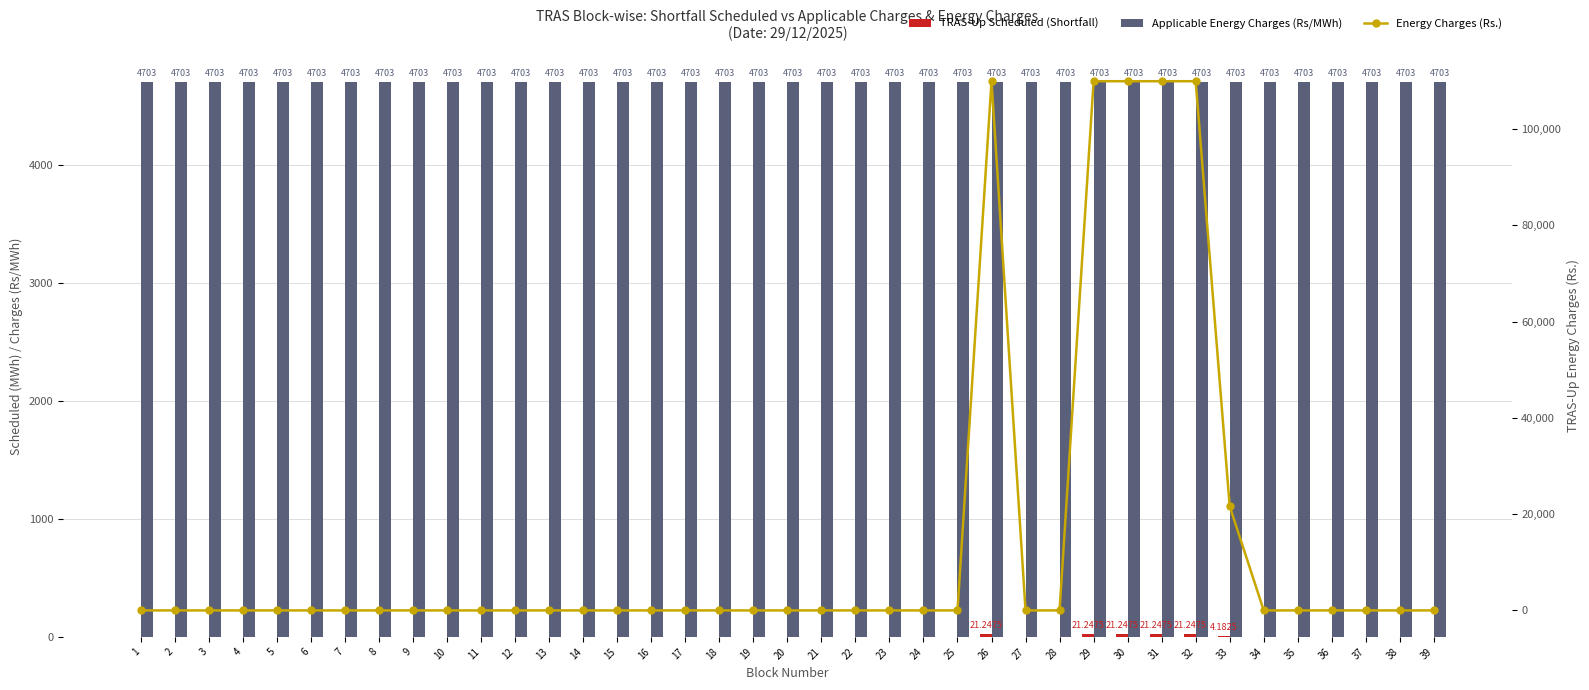

What is the total value across all series at 25?

4703.0